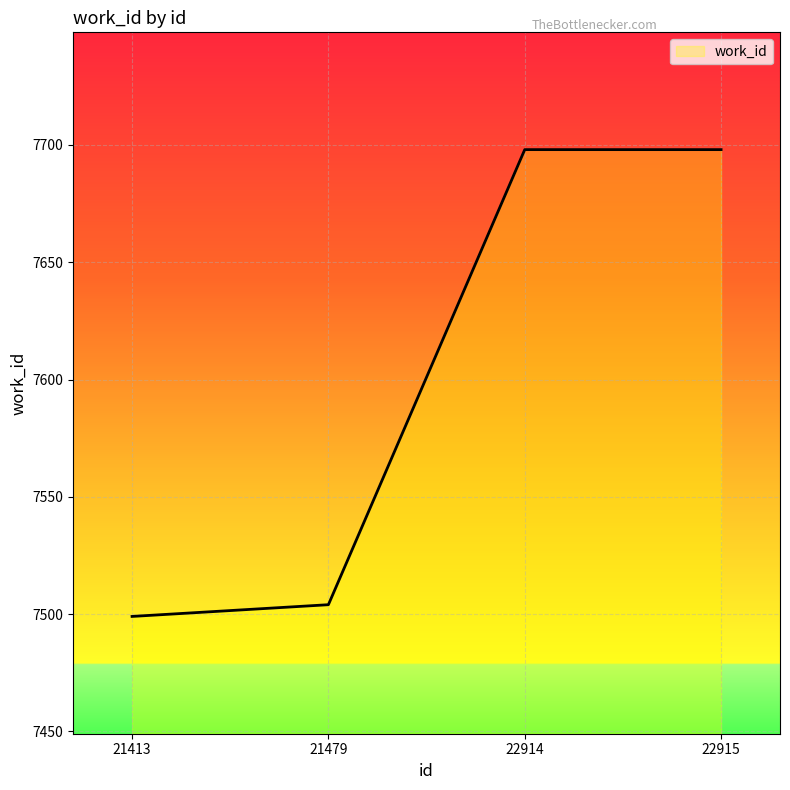

Reading left to right, extract all data points from this chart.

21413=7499	21479=7504	22914=7698	22915=7698